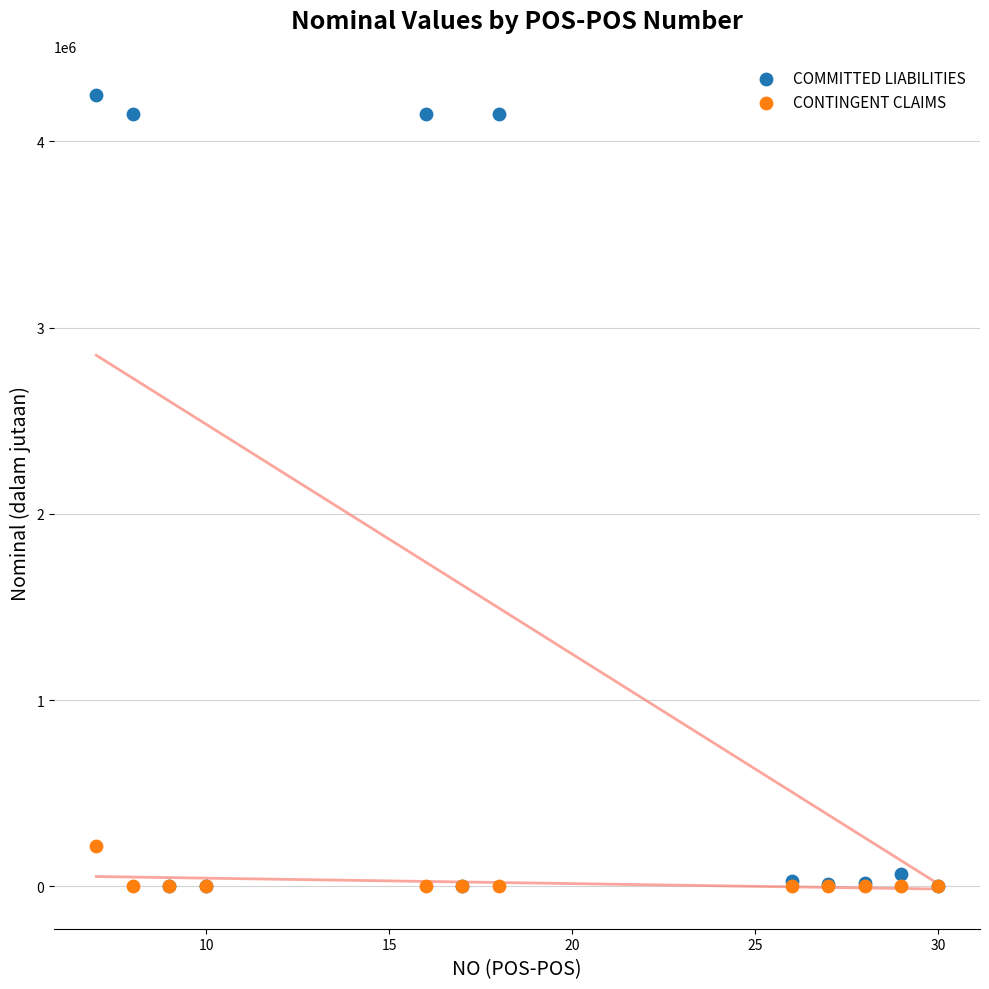

Across all series, what Y value is closest to 2123137?

217284